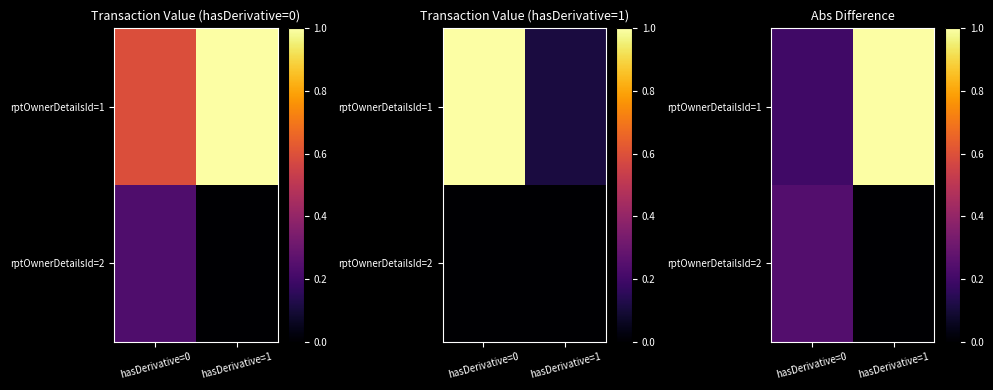

The rptOwnerDetailsId=2 series shows 0.3 at hasDerivative=0. True or false?

False